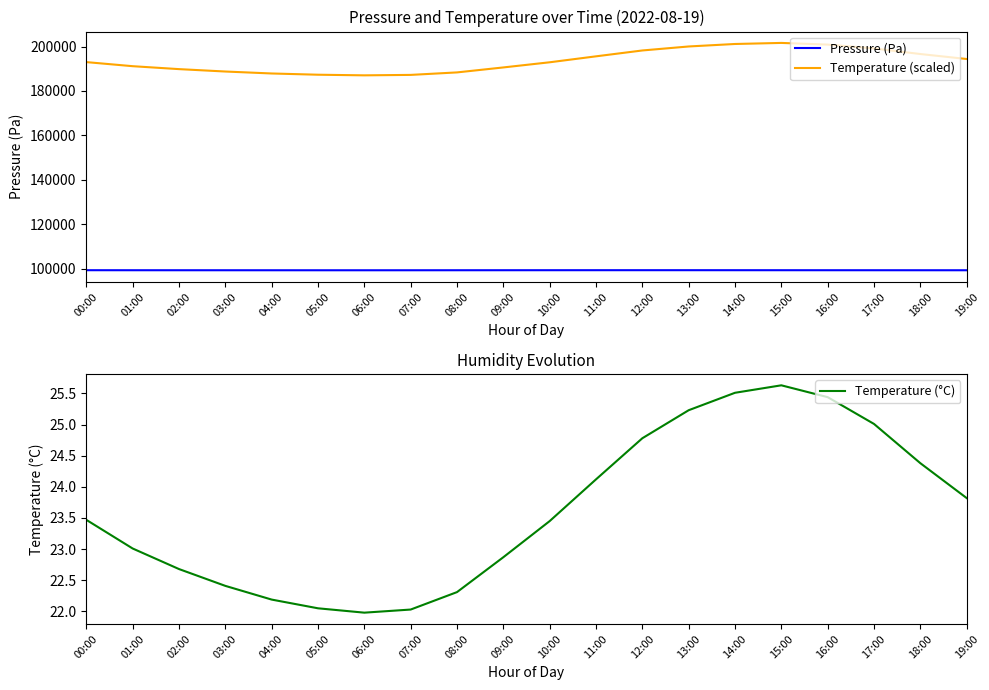

Reading left to right, extract all data points from this chart.

Pressure (Pa): 99271.5	99260.4	99255.1	99252.2	99248.9	99245.3	99243.8	99248.2	99255.4	99263.8	99270.1	99275.4	99278.3	99276.9	99272.6	99268.4	99263.2	99259.0	99253.8	99249.6
Temperature (scaled): 192980.0	191140.0	189820.0	188740.0	187860.0	187300.0	187020.0	187220.0	188340.0	190580.0	192900.0	195580.0	198220.0	200020.0	201140.0	201620.0	200860.0	199140.0	196620.0	194380.0
Temperature (°C): 23.5	23.0	22.7	22.4	22.2	22.1	22.0	22.0	22.3	22.9	23.4	24.1	24.8	25.2	25.5	25.6	25.4	25.0	24.4	23.8